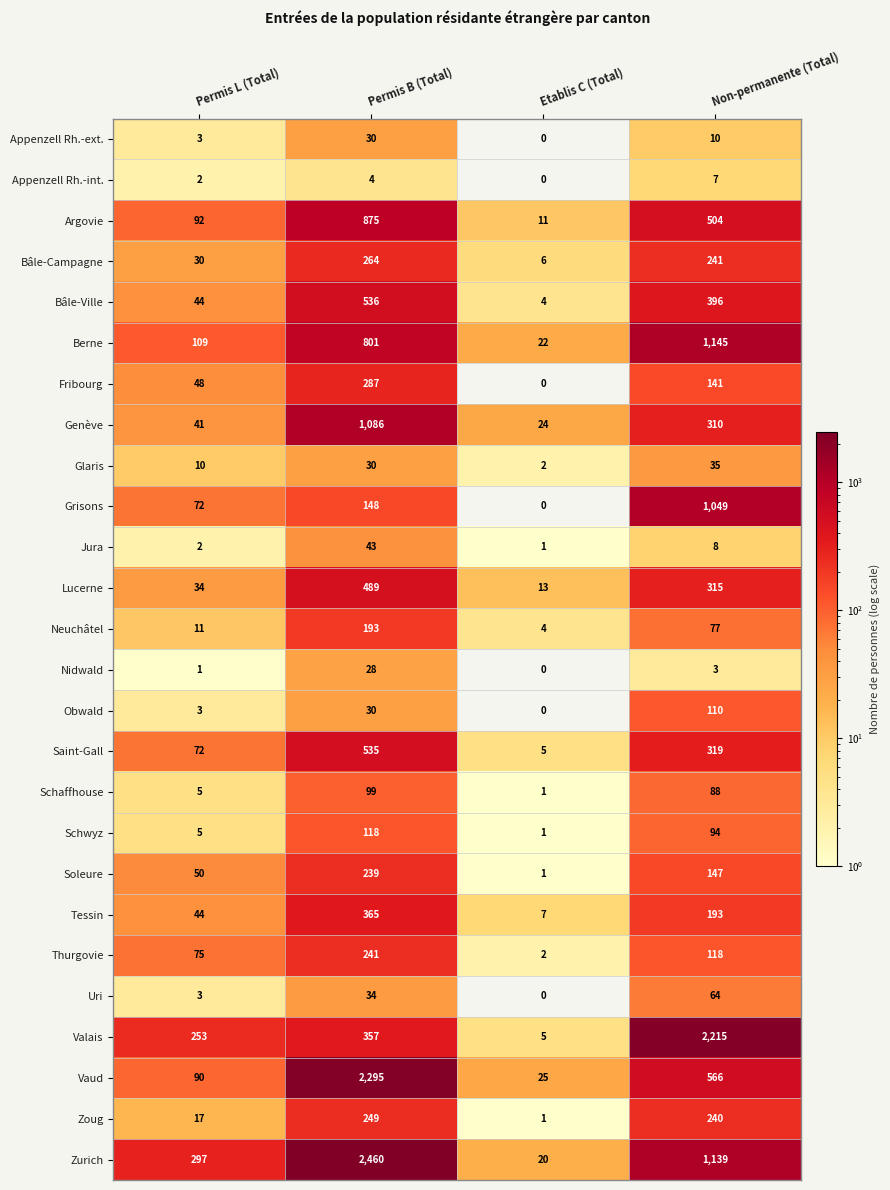

How many series are shown in this chart?

26